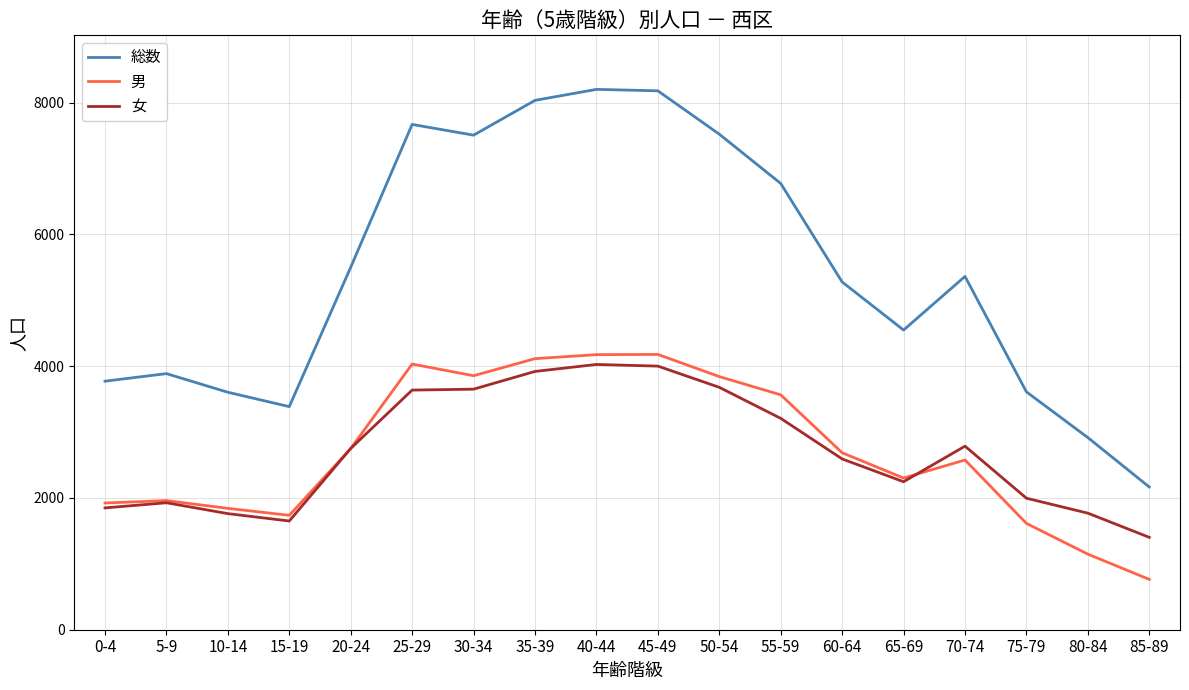

The 男 series shows 1929 at 80-84. True or false?

False